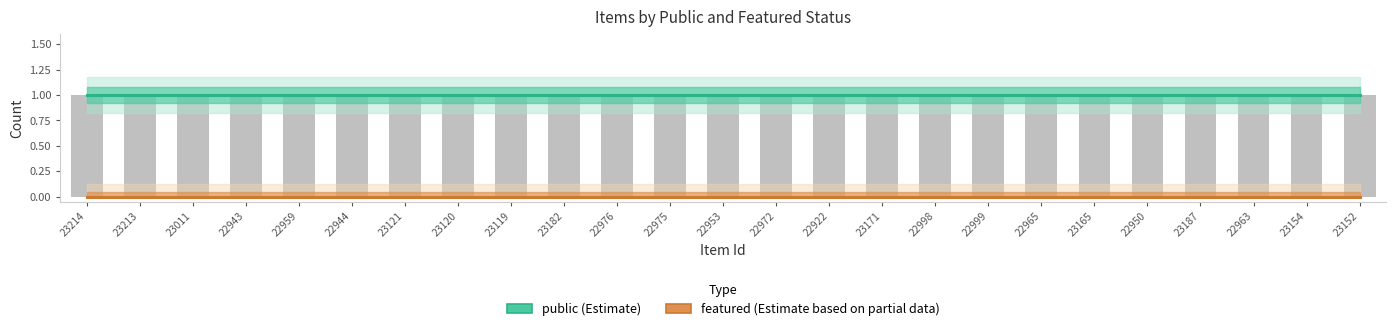

Between 23165 and 22950, which series saw the biggest shift?

public (Estimate)